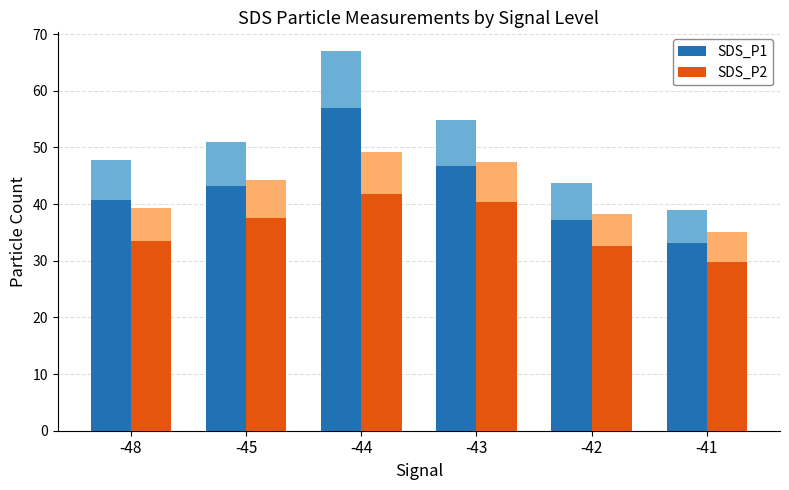

What is the difference between the second highest and minimum values in the SDS_P1 series?

13.5